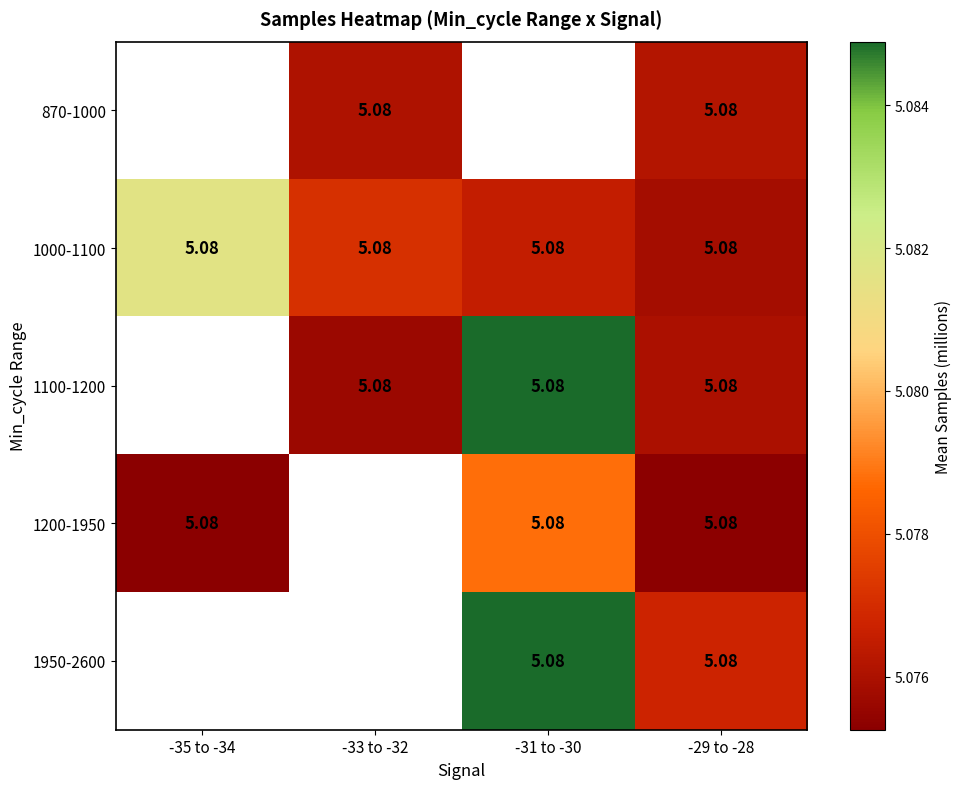

True or false: 1100-1200 has a value of 2.8 at -31 to -30.

False